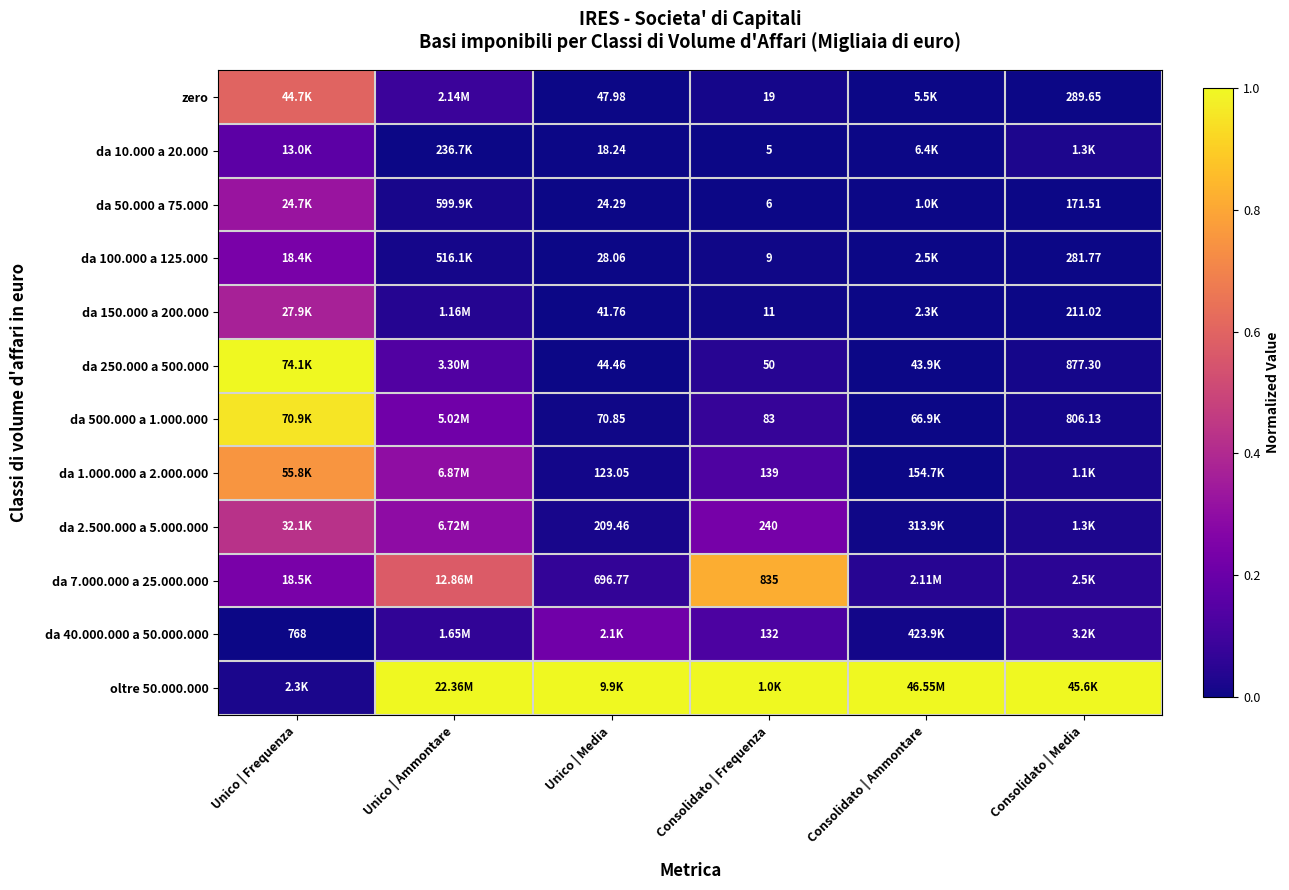

Is the value of da 500.000 a 1.000.000 at Consolidato | Frequenza greater than the value of da 250.000 a 500.000 at Consolidato | Frequenza?

Yes